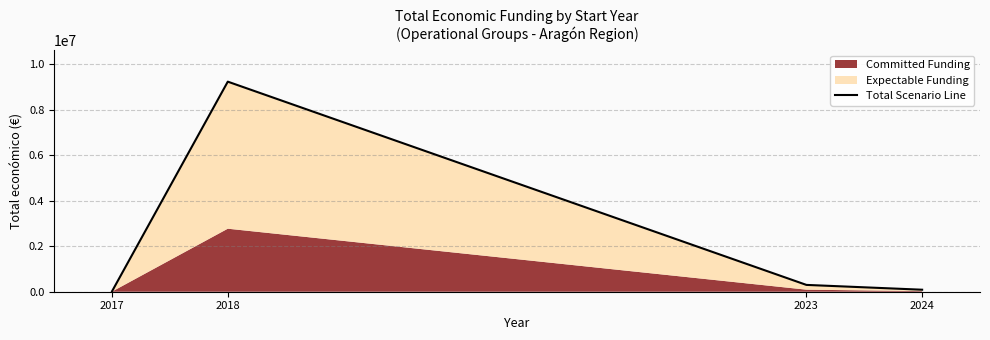

What value does the data have at 2023?

300000